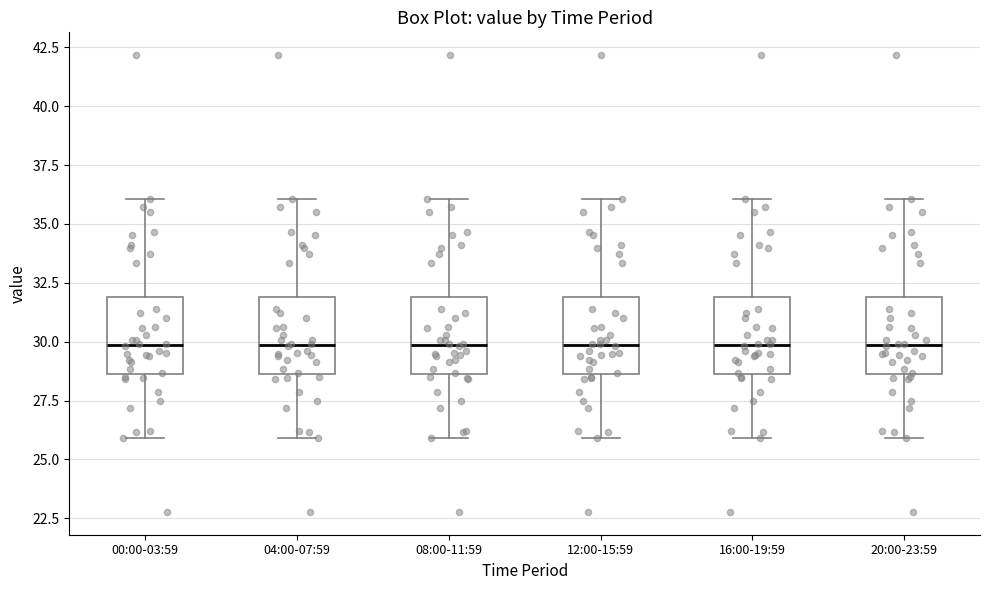

Reading left to right, read every box against the y-axis: the position of its median line, the range the box covers, and the ends of its whiskers. The values are not printed on the chart, so give them approximately, as read against the axis.

00:00-03:59: median 30.0, box 28.5 to 32.0, whiskers 26.0 to 36.0
04:00-07:59: median 30.0, box 28.5 to 32.0, whiskers 26.0 to 36.0
08:00-11:59: median 30.0, box 28.5 to 32.0, whiskers 26.0 to 36.0
12:00-15:59: median 30.0, box 28.5 to 32.0, whiskers 26.0 to 36.0
16:00-19:59: median 30.0, box 28.5 to 32.0, whiskers 26.0 to 36.0
20:00-23:59: median 30.0, box 28.5 to 32.0, whiskers 26.0 to 36.0